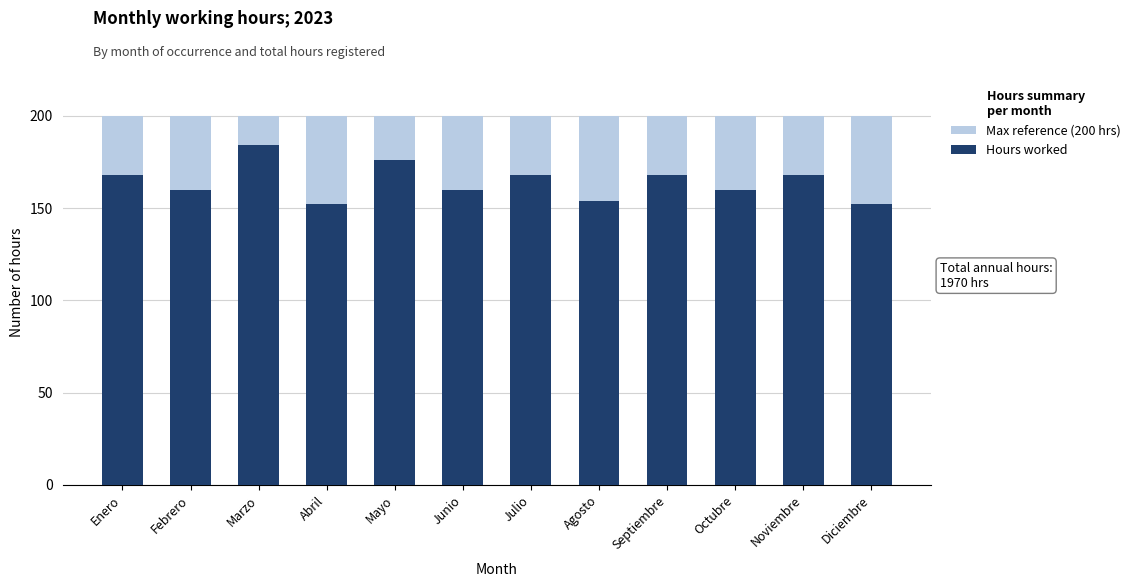

What is the difference between the maximum and minimum values in the Hours worked series?

32